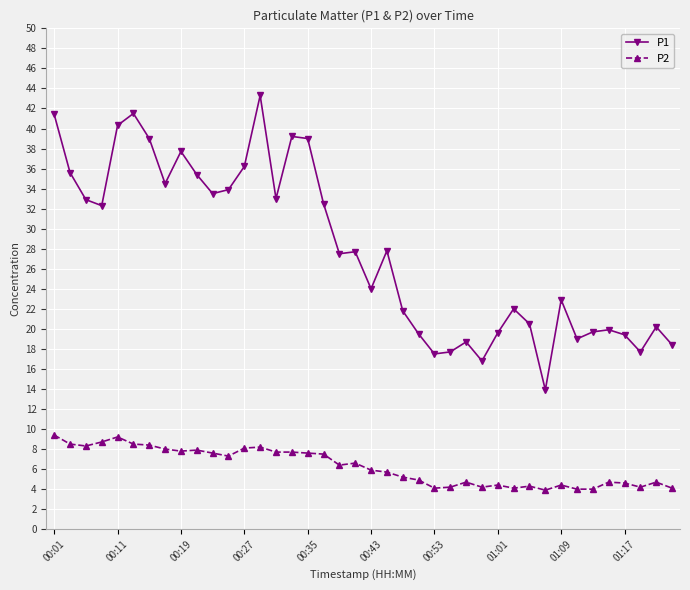

What are all the series names shown in the legend?

P1, P2